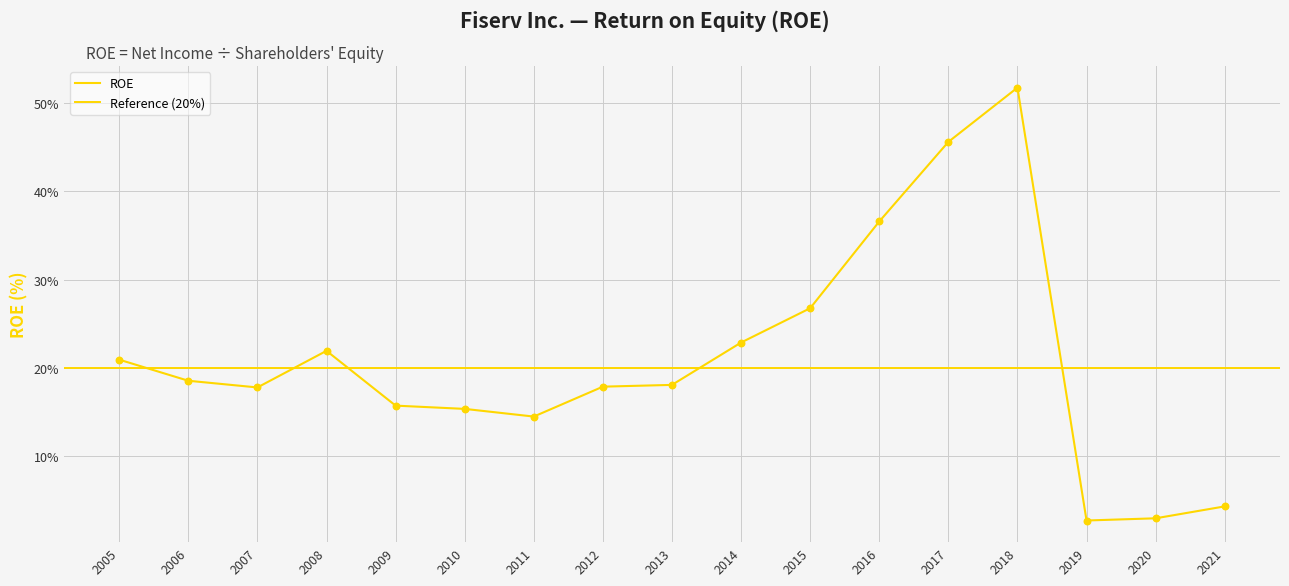

Which has a higher value, 2021 or 2008?

2008